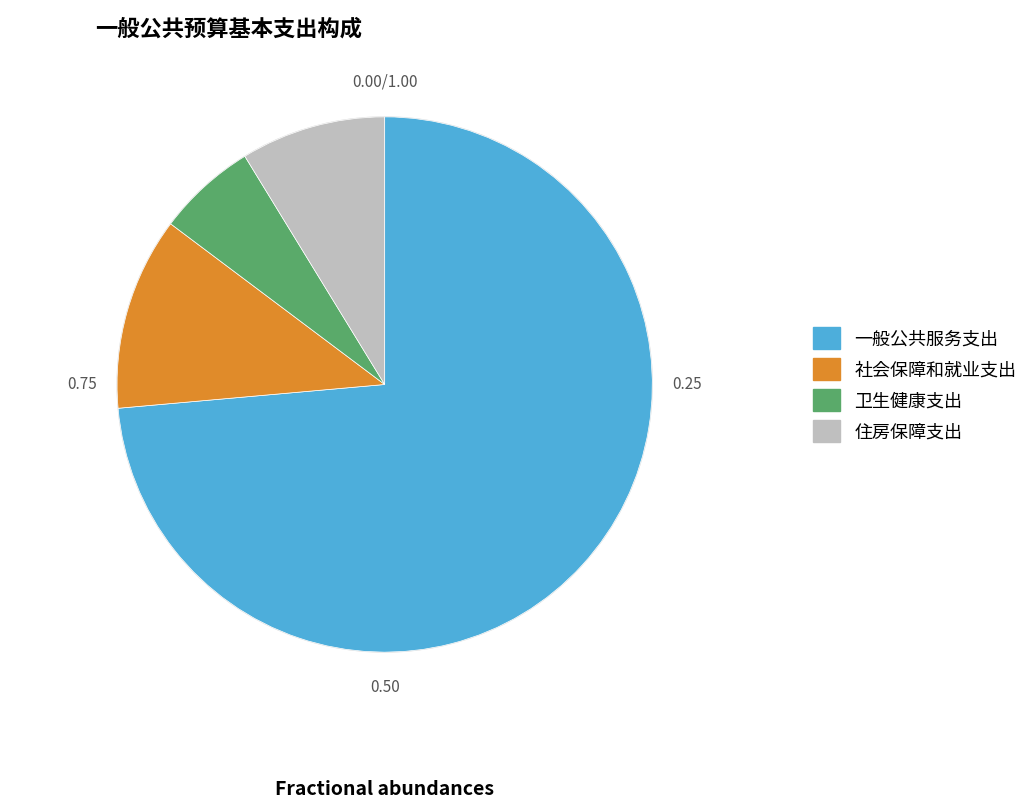

Which slice is the largest?

一般公共服务支出